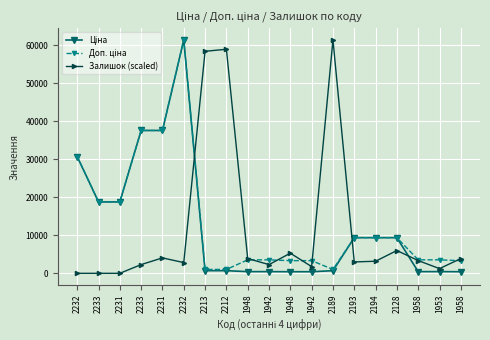

What is the sum of the Ціна values at 2212 and 2232?

62128.0